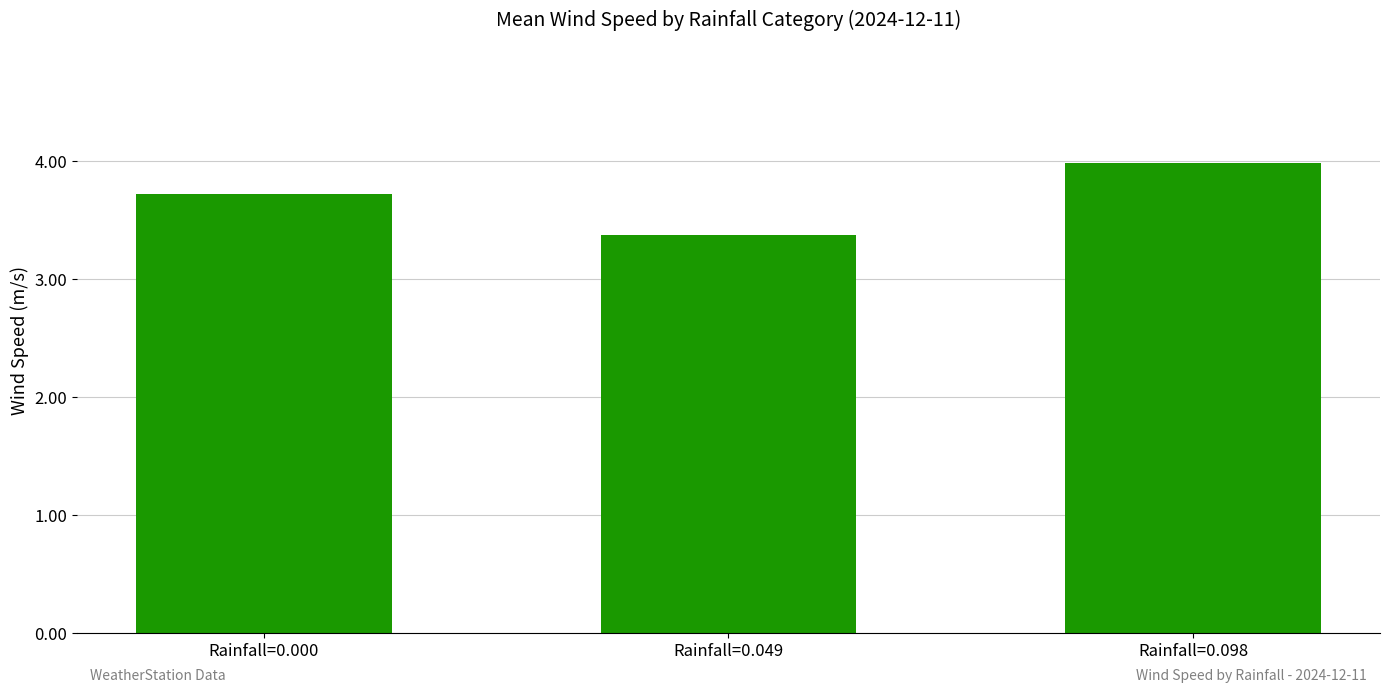

What is the approximate value at Rainfall=0.049?

3.4